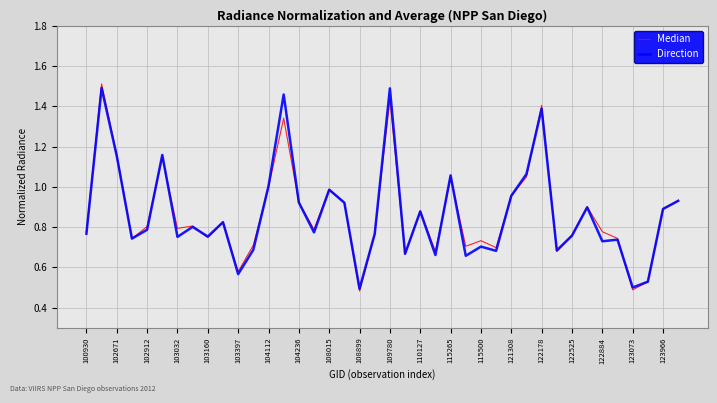

What is the minimum value shown in the chart?

0.5